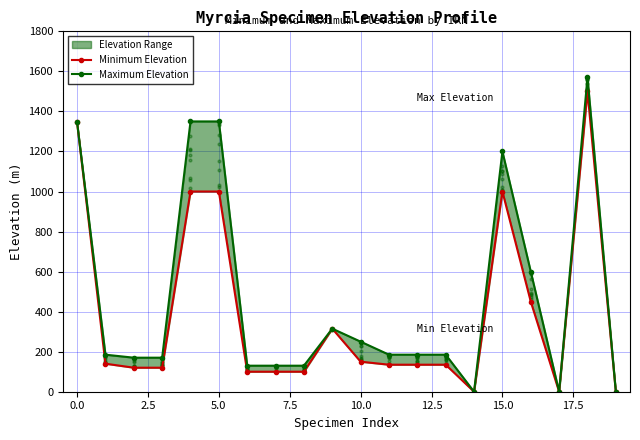

At how many categories does at least one series exceed 732?

5